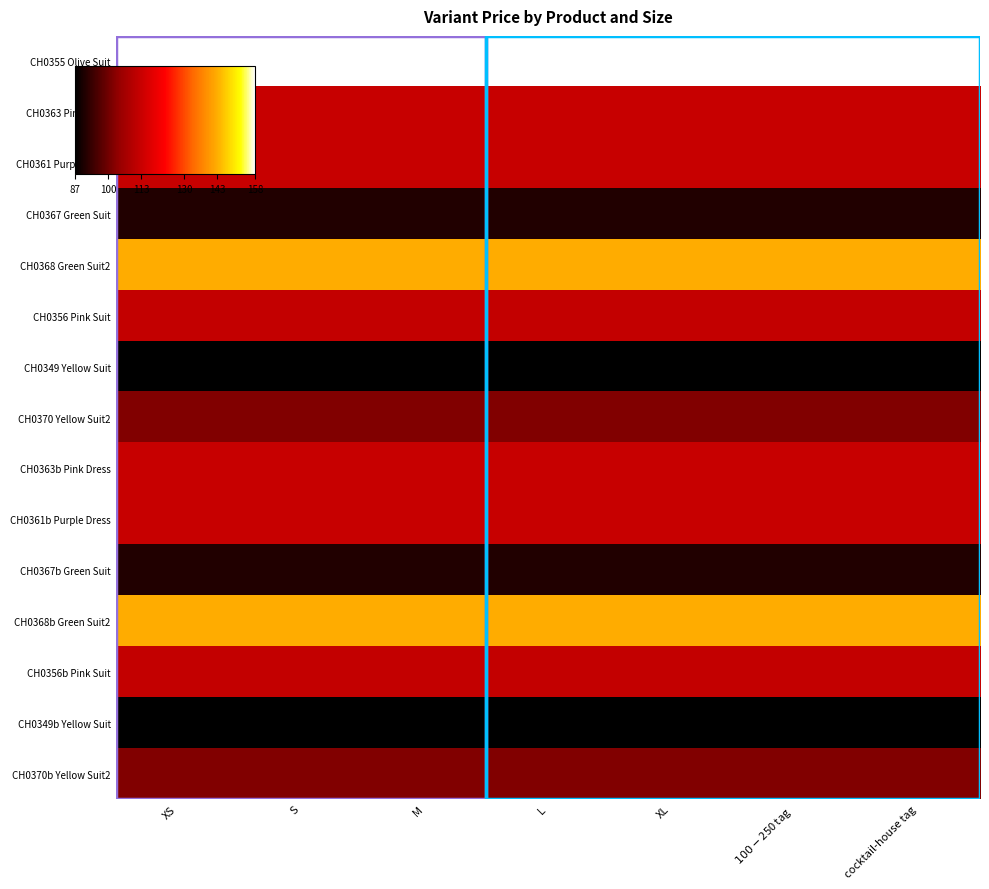

How many distinct data groups are displayed?

15